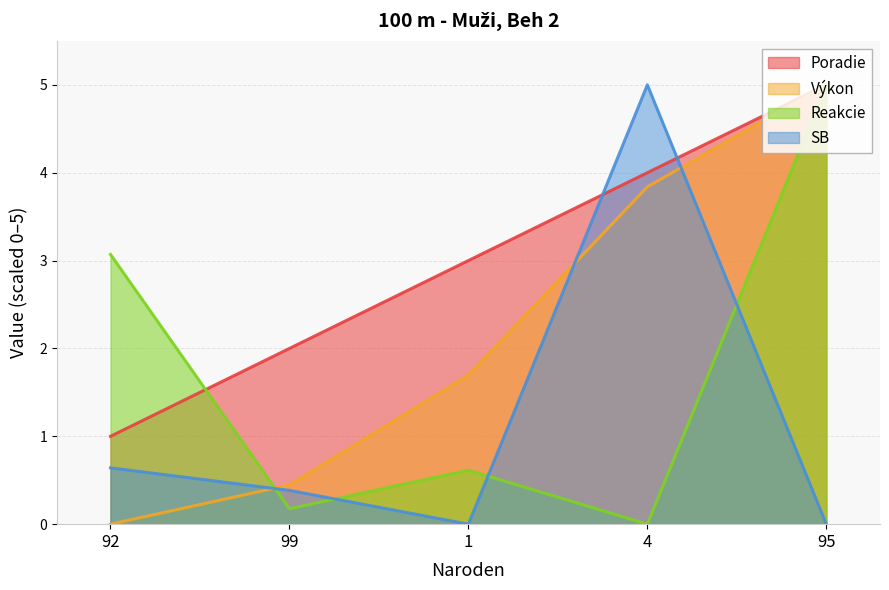

How many intersections are there between Reakcie and Poradie?

1